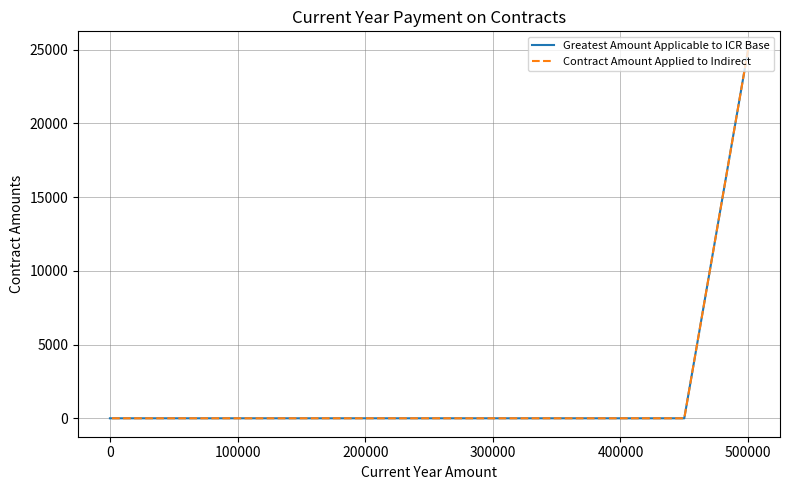

What is the average value of the Greatest Amount Applicable to ICR Base series?

2273